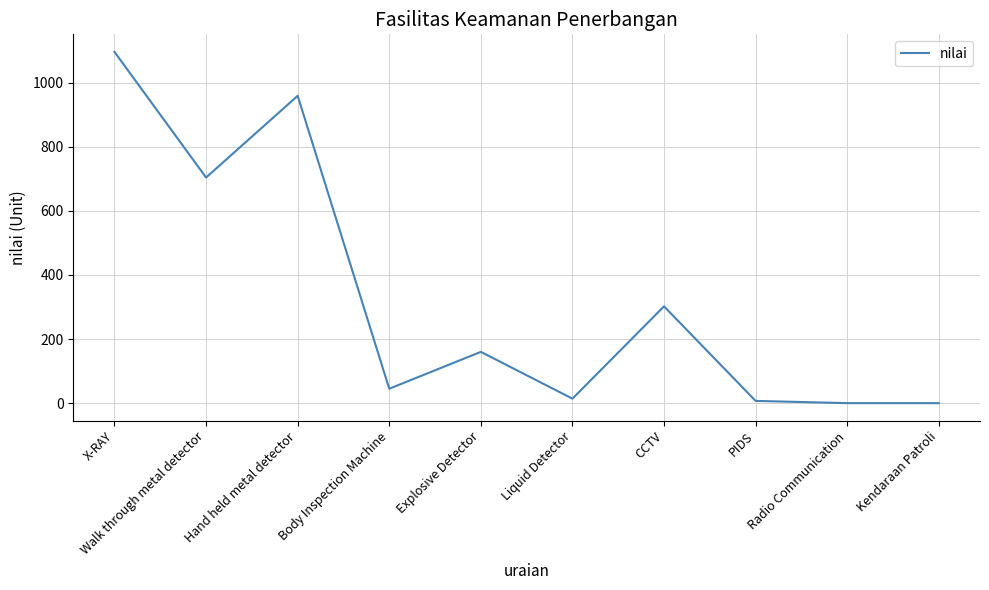

What is the change in value from Hand held metal detector to CCTV?

-657